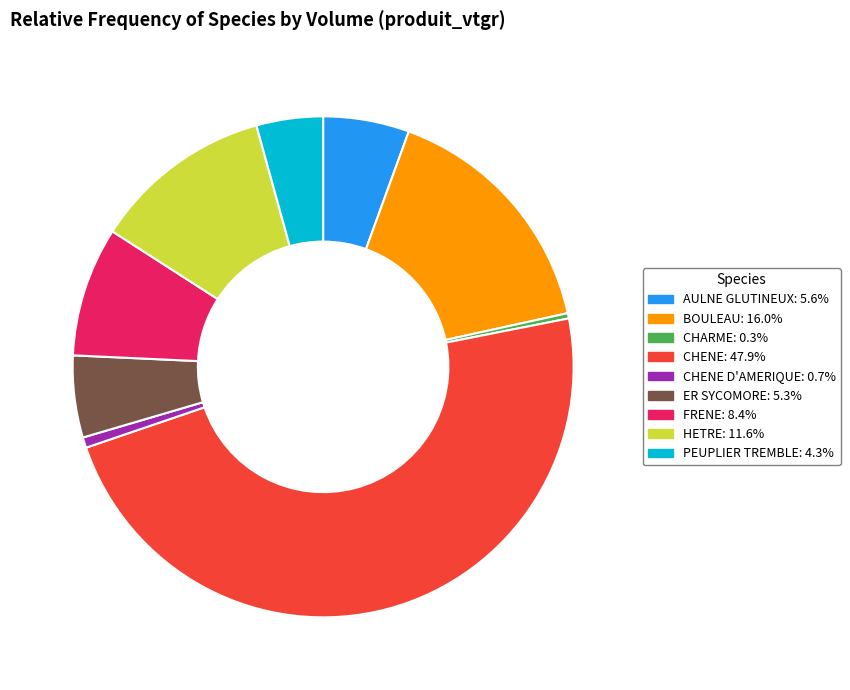

Does any single category account for the majority?

No